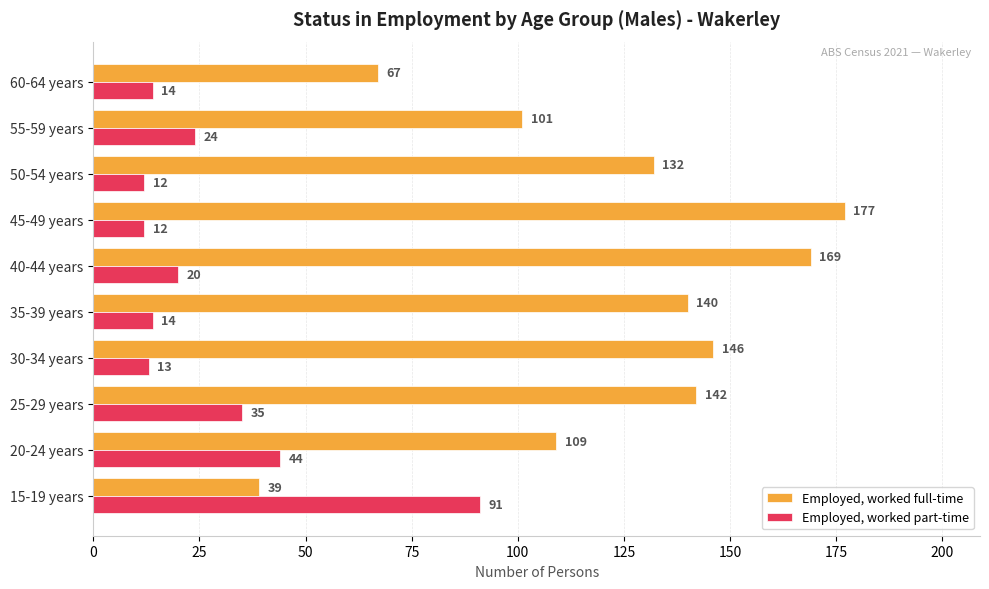

What is the spread (max minus min) of values at 25-29 years?

107